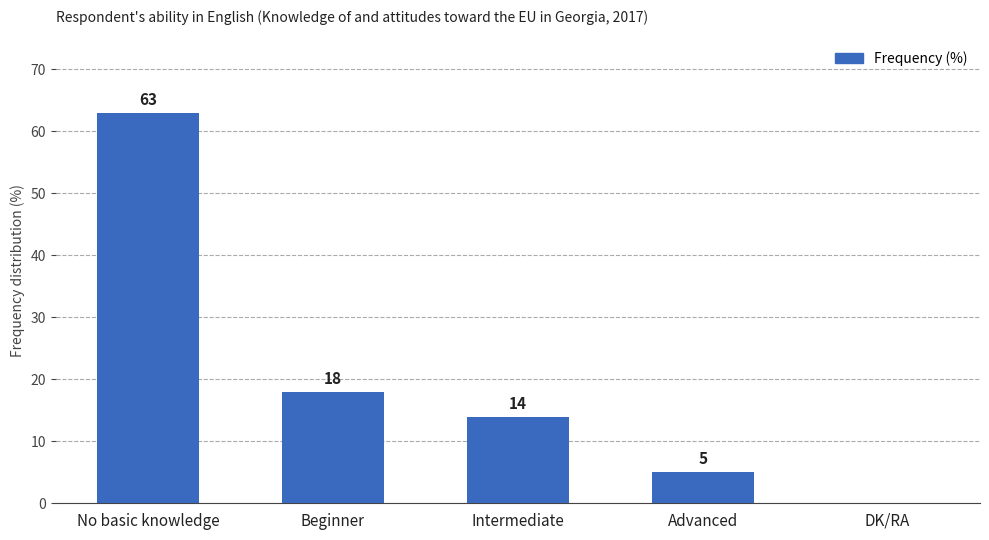

The chart shows a value of 0 at DK/RA. True or false?

True